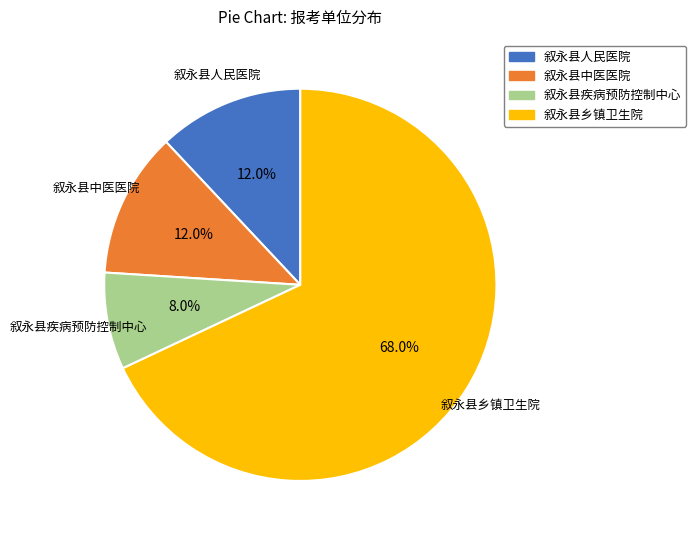

What is the majority slice?

叙永县乡镇卫生院